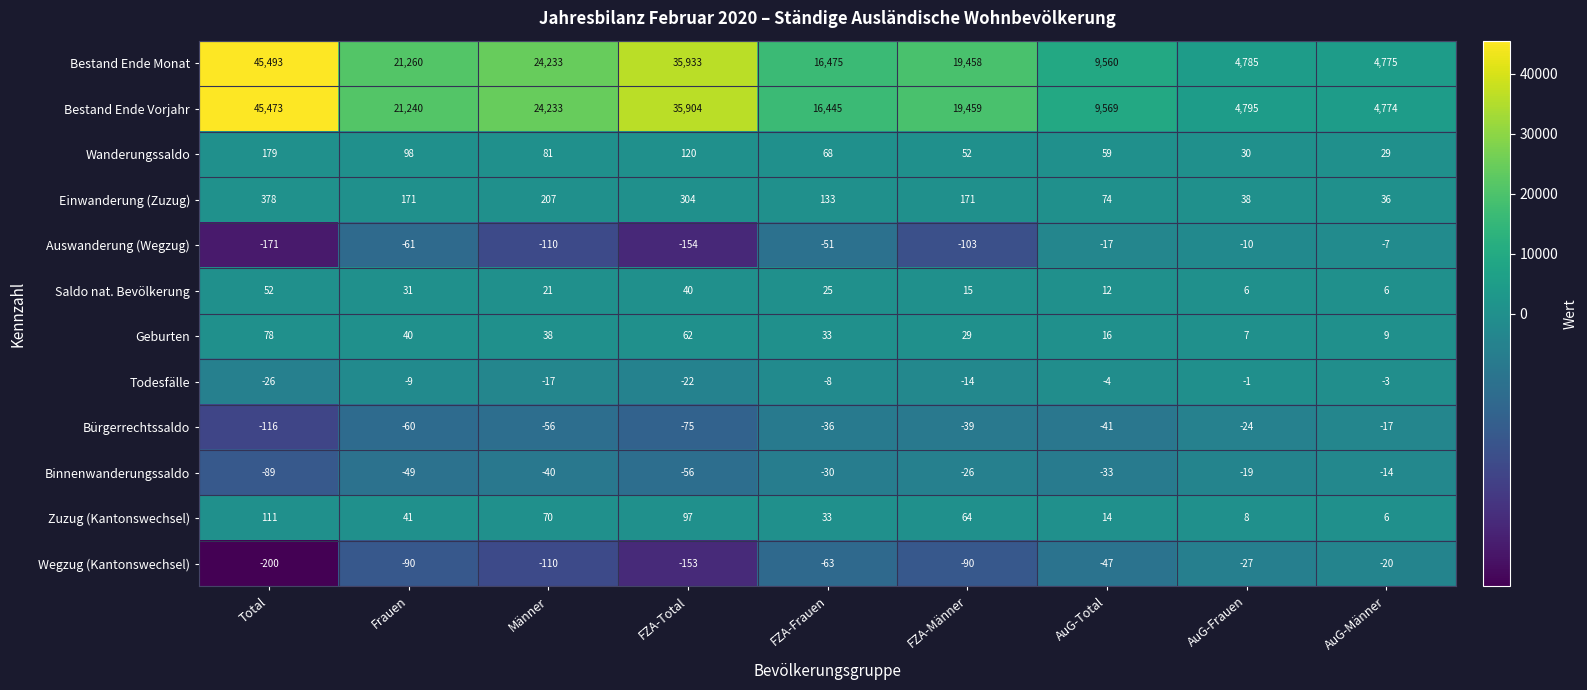

Between Männer and FZA-Total, which series saw the biggest shift?

Bestand Ende Monat